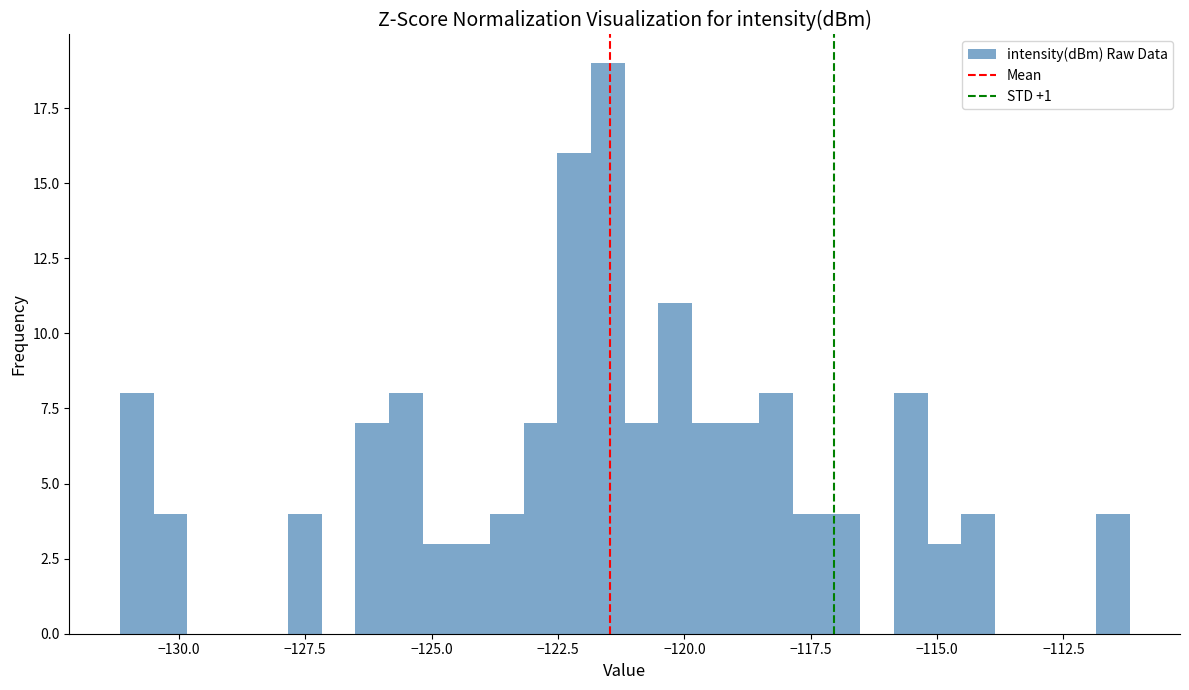

Around what value on the x-axis is the tallest bar? Give the approximate position of its centre, as read against the axis.

-121.5